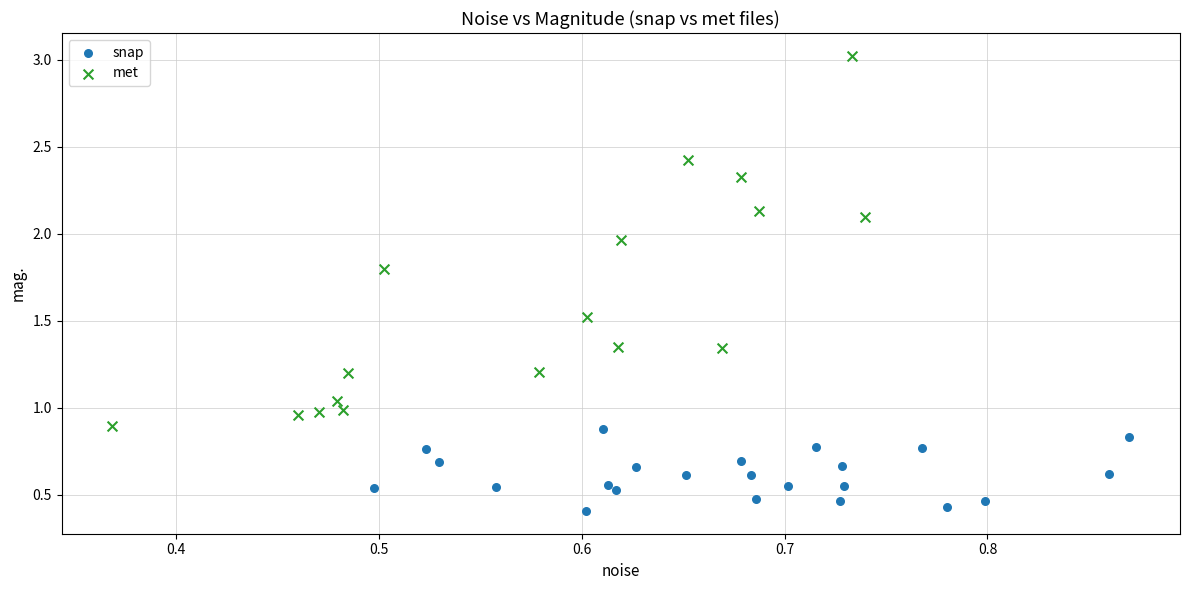

Which series has the largest Y range (max minus min)?

met